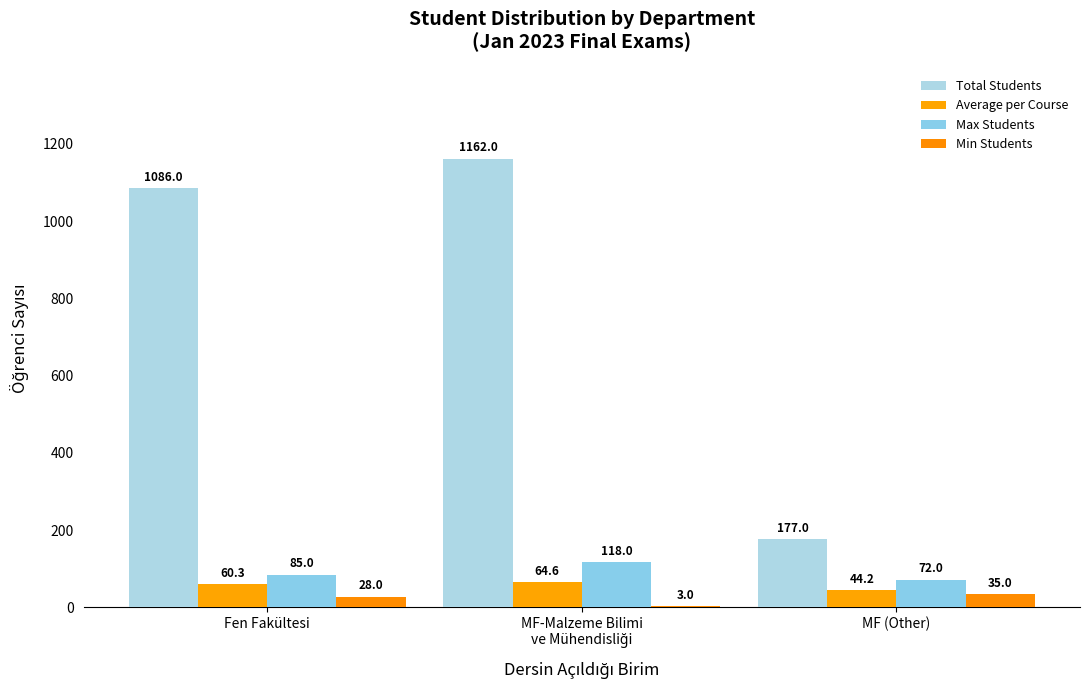

How many groups of bars are there?

3